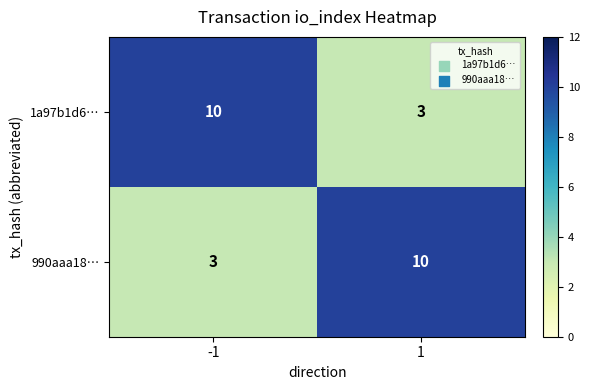

How many data points in 990aaa18… are less than 10?

1